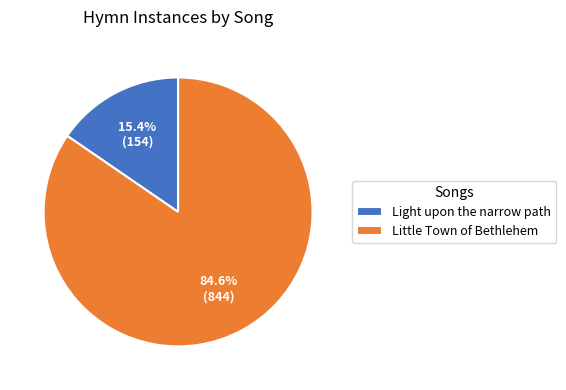

How many segments does this pie chart have?

2